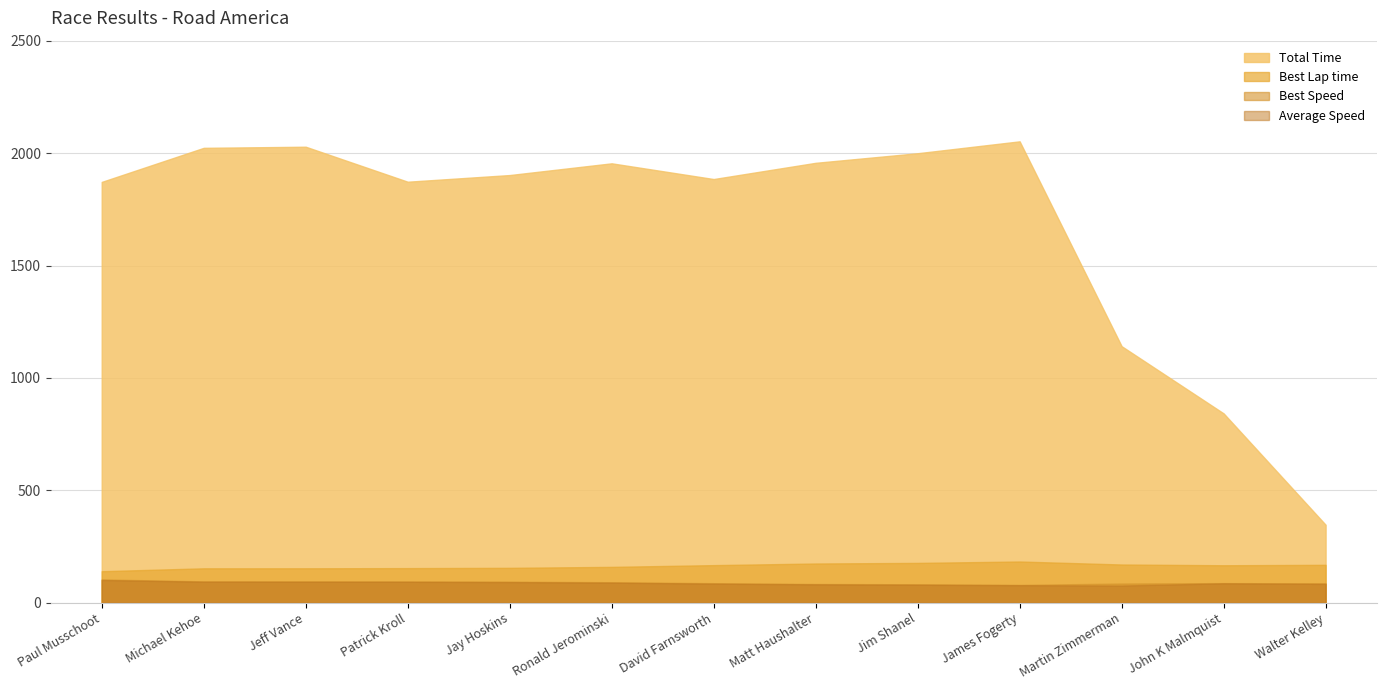

At which label is Best Lap time closest to 161?

Ronald Jerominski